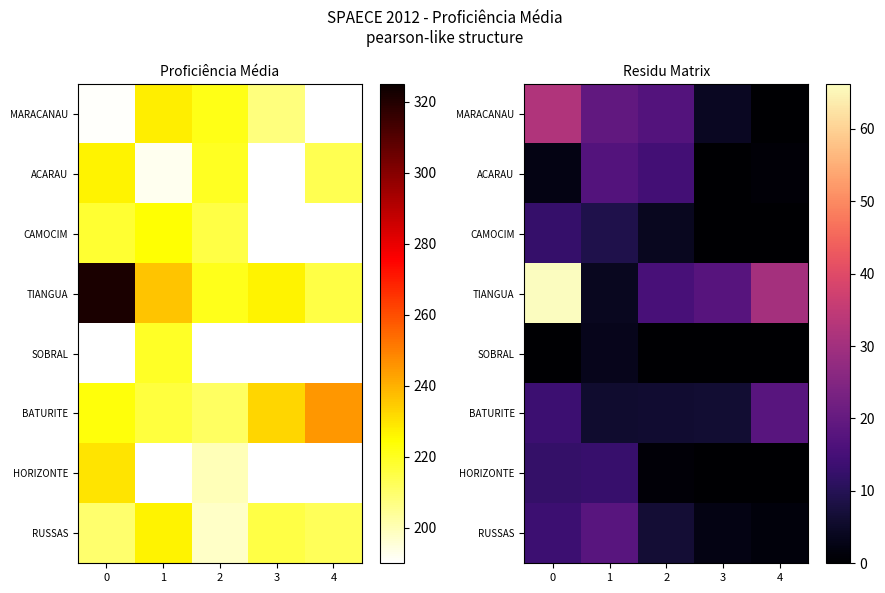

Is the value of MARACANAU at 1 greater than the value of SOBRAL at 4?

Yes